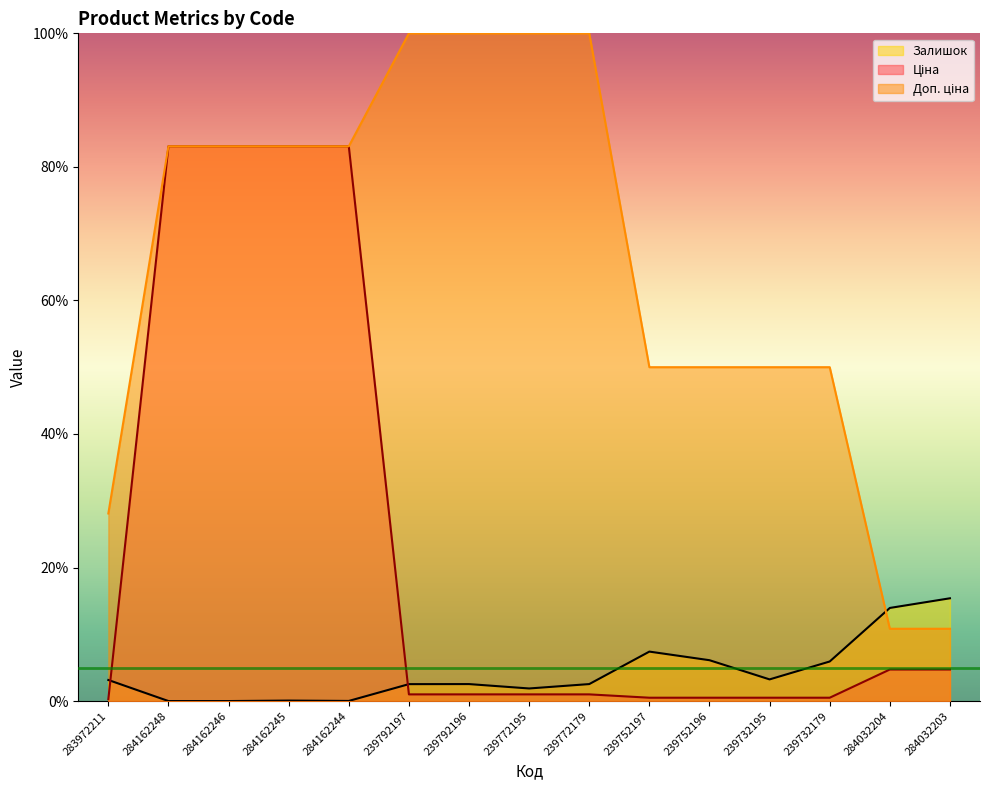

What is the total value across all series at 284162246?

166.2